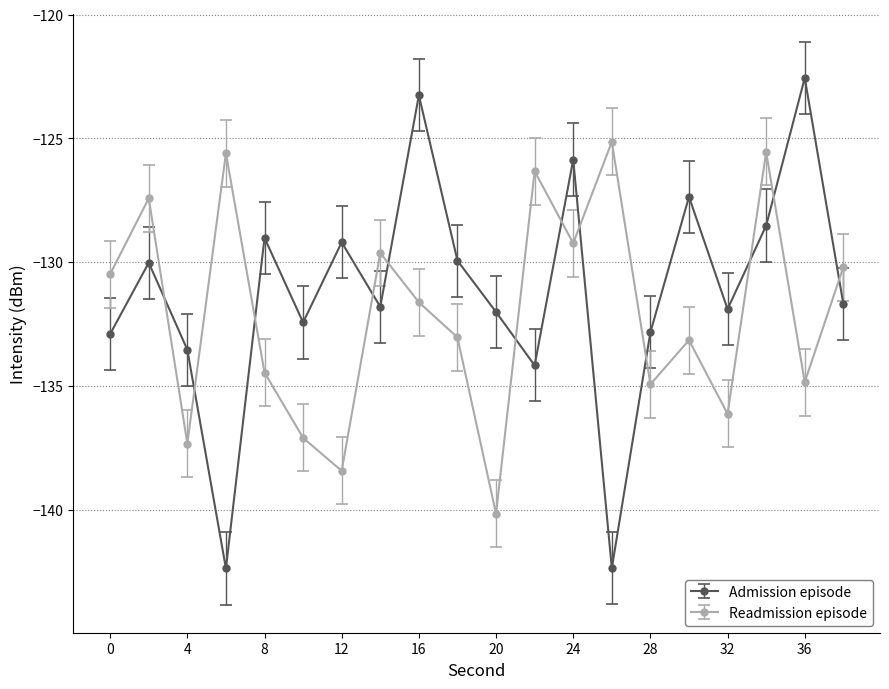

What are all the series names shown in the legend?

Admission episode, Readmission episode